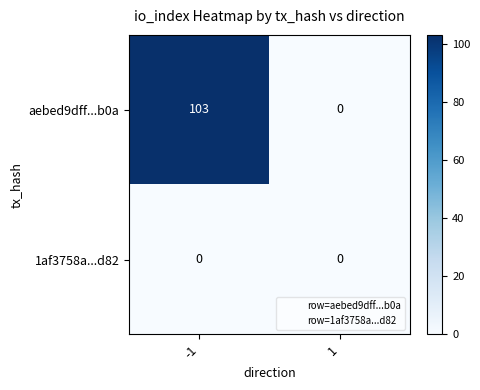

Which series has the largest range (max minus min)?

aebed9dff...b0a